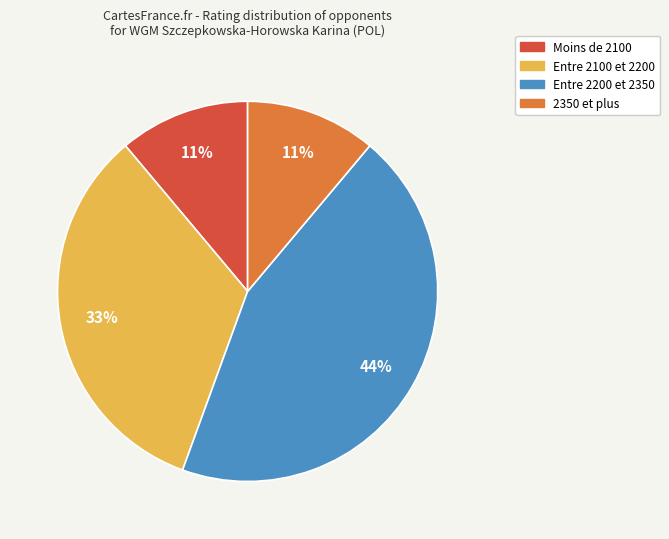

Does Entre 2200 et 2350 account for over 50% of the chart?

No